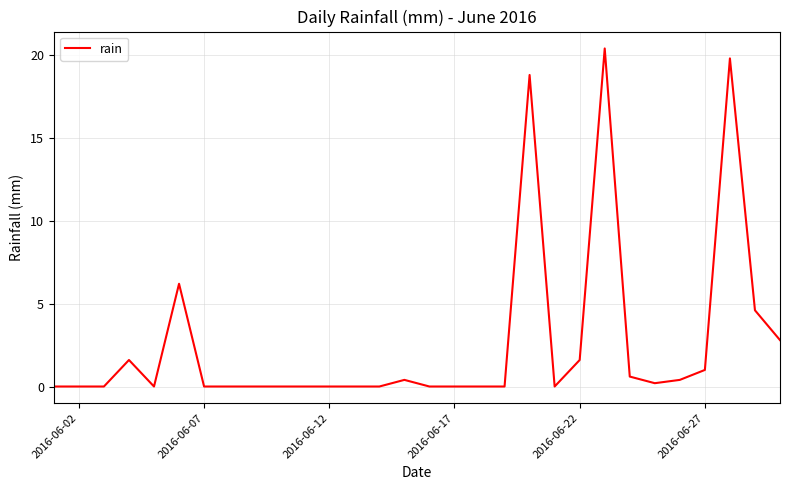

How many categories are shown in the chart?

30